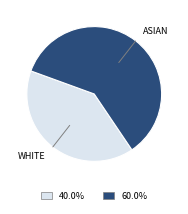

How many slices are in this pie chart?

2